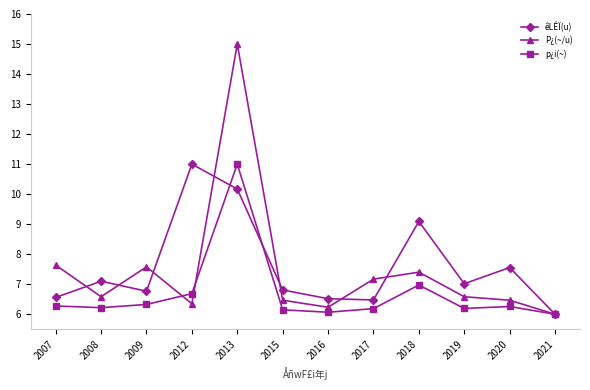

In p¿i(~), how many points are higher than both neighbors (excluding endpoints)?

3